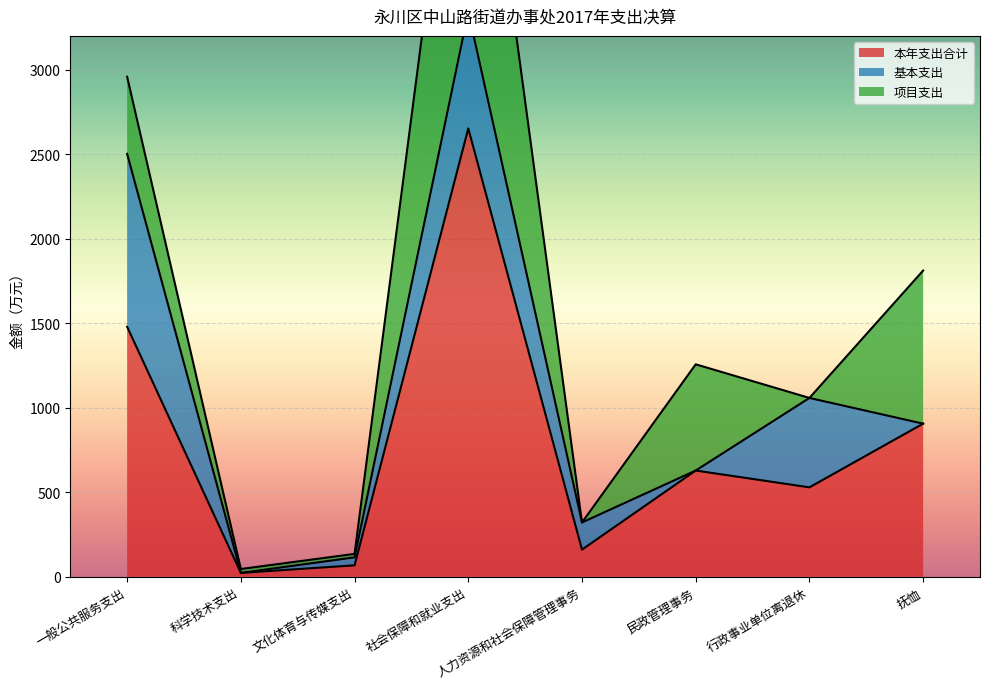

The value of 本年支出合计 at 一般公共服务支出 is 2560.9. True or false?

False